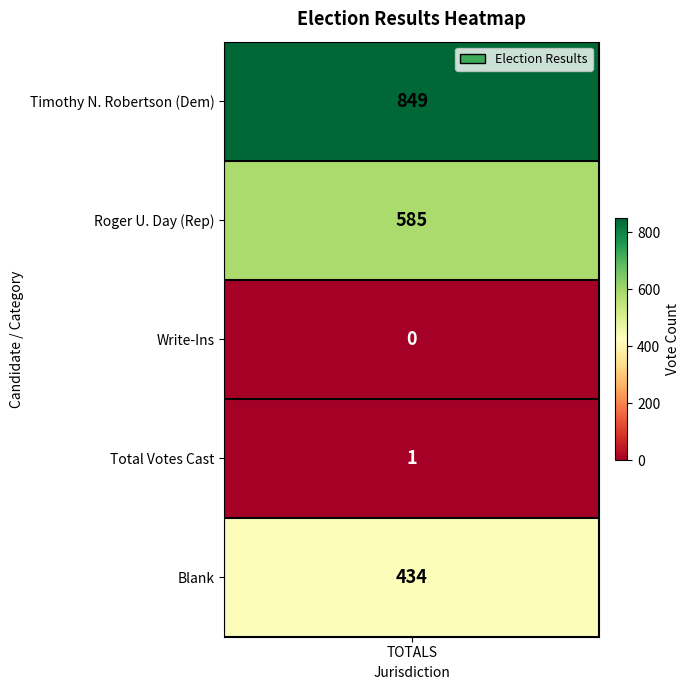

Approximately how many times larger is the value at 1 compared to 3?

585.0